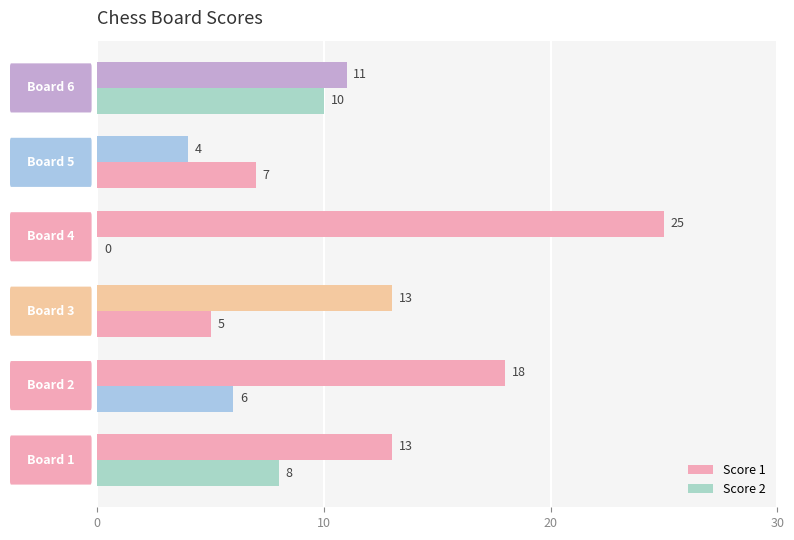

Count the number of data series in this chart.

2